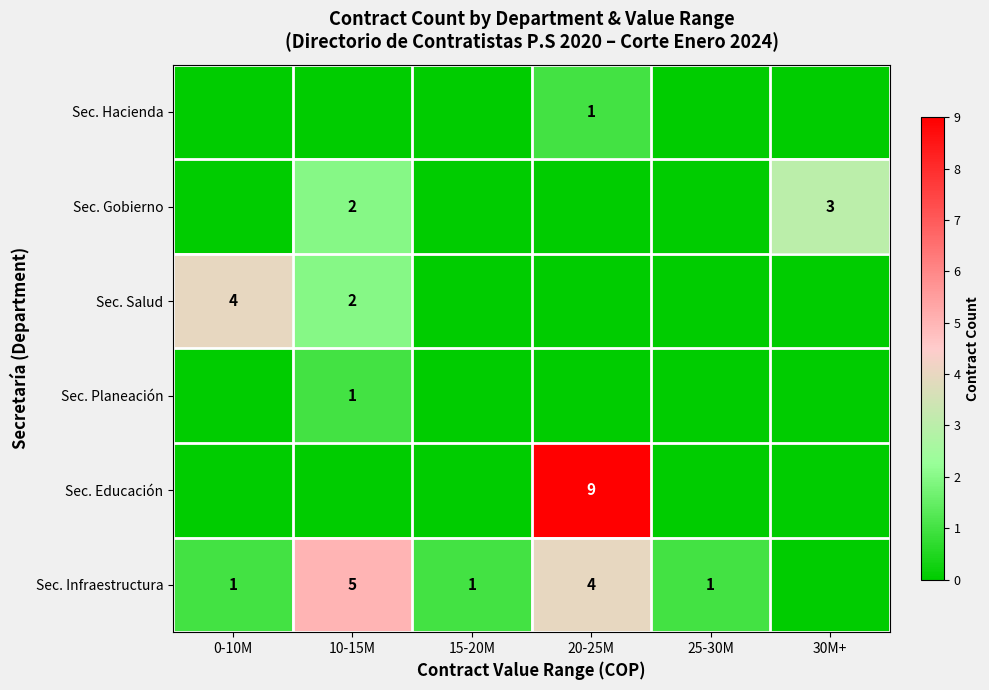

True or false: Sec. Salud has a value of 4 at 0-10M.

True